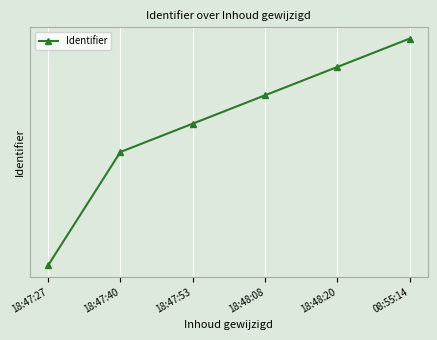

Is this an area chart (filled region under the line)?

No